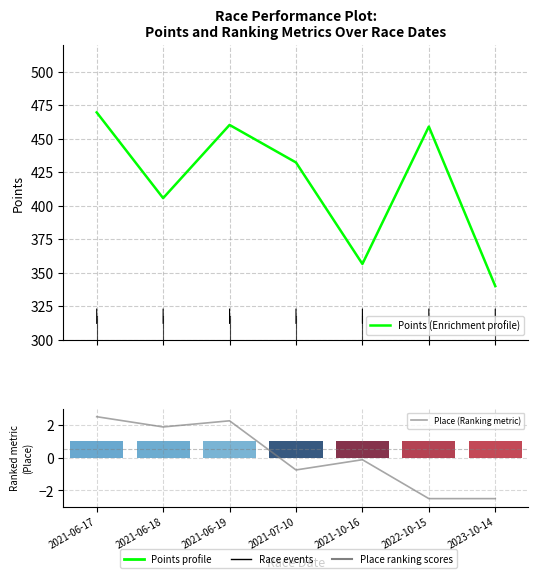

What are all the series names shown in the legend?

Points (Enrichment profile), Place (Ranking metric)